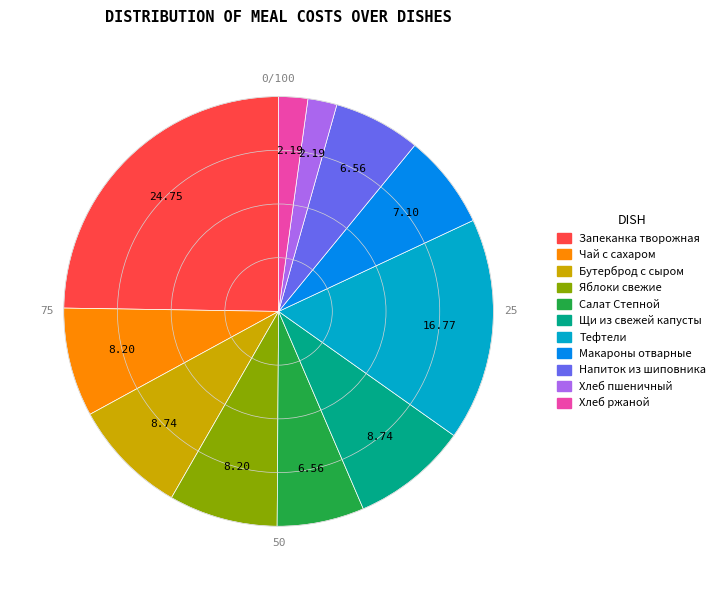

What is the ratio of the value at Щи из свежей капусты to the value at Макароны отварные?

1.2